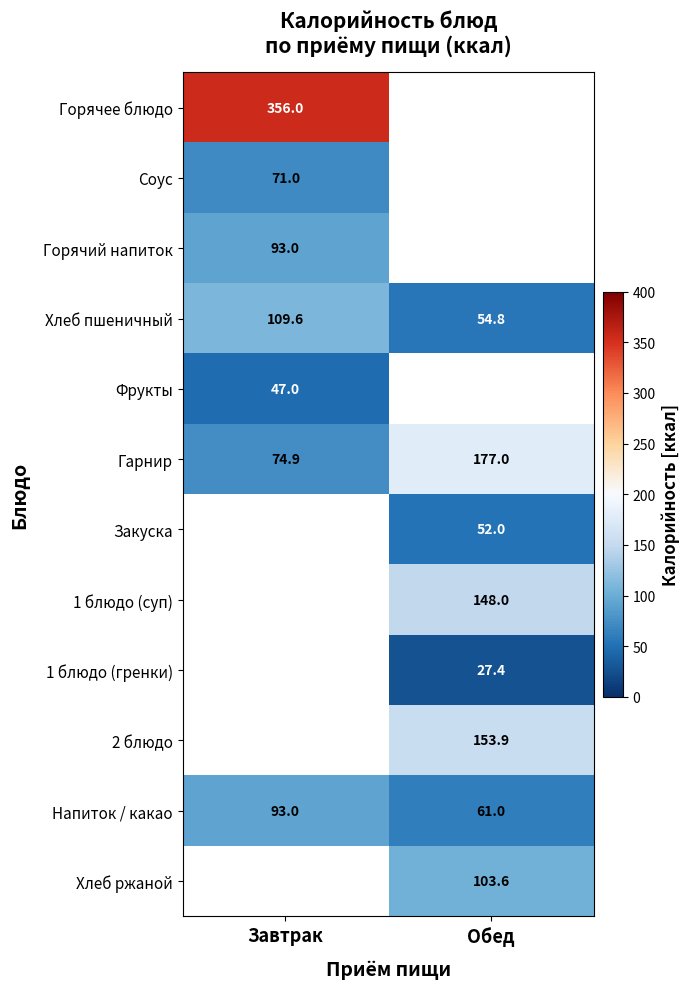

The 2 блюдо series shows 58.2 at Обед. True or false?

False